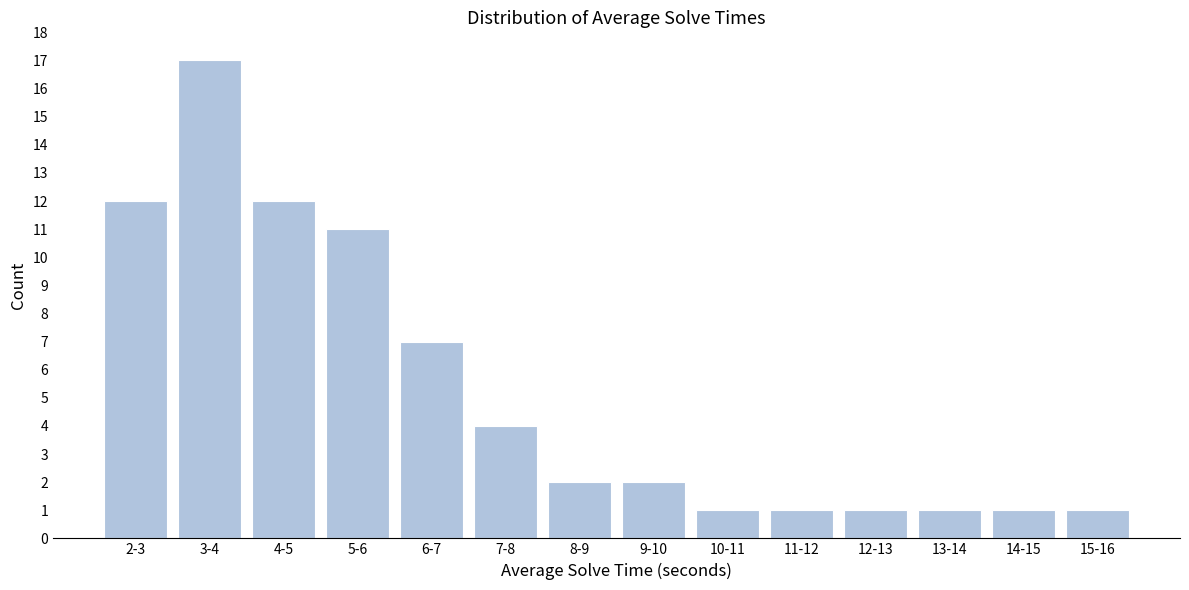

Reading right to left, extract all data points from this chart.

1	1	1	1	1	1	2	2	4	7	11	12	17	12